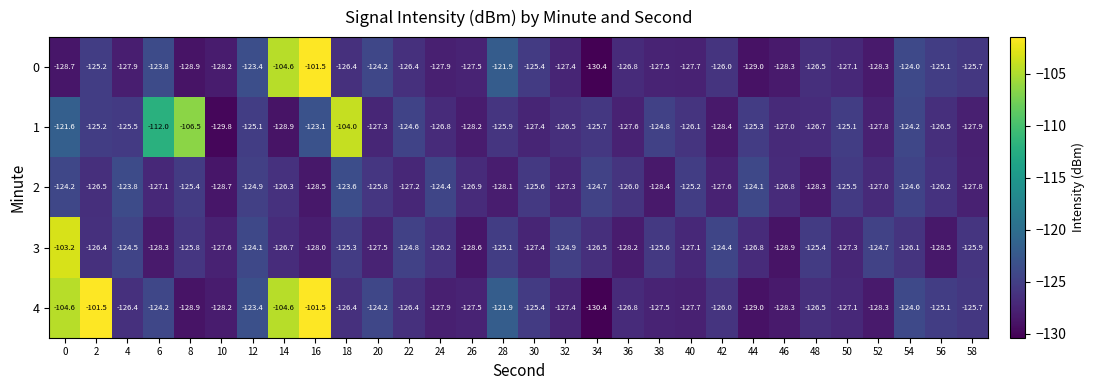

What is the spread (max minus min) of values at 50?

2.2